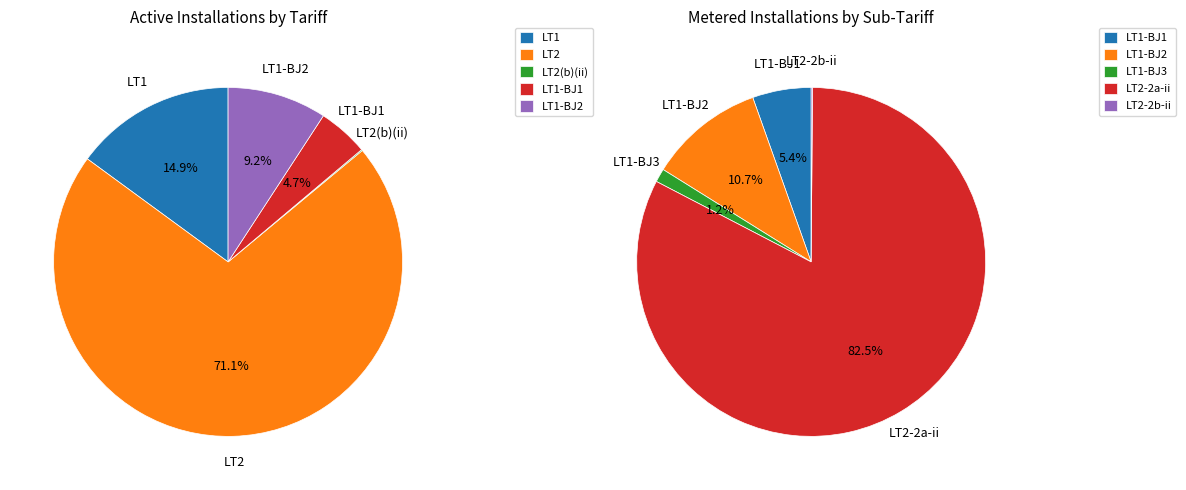

Which series has the widest spread of values?

LT2